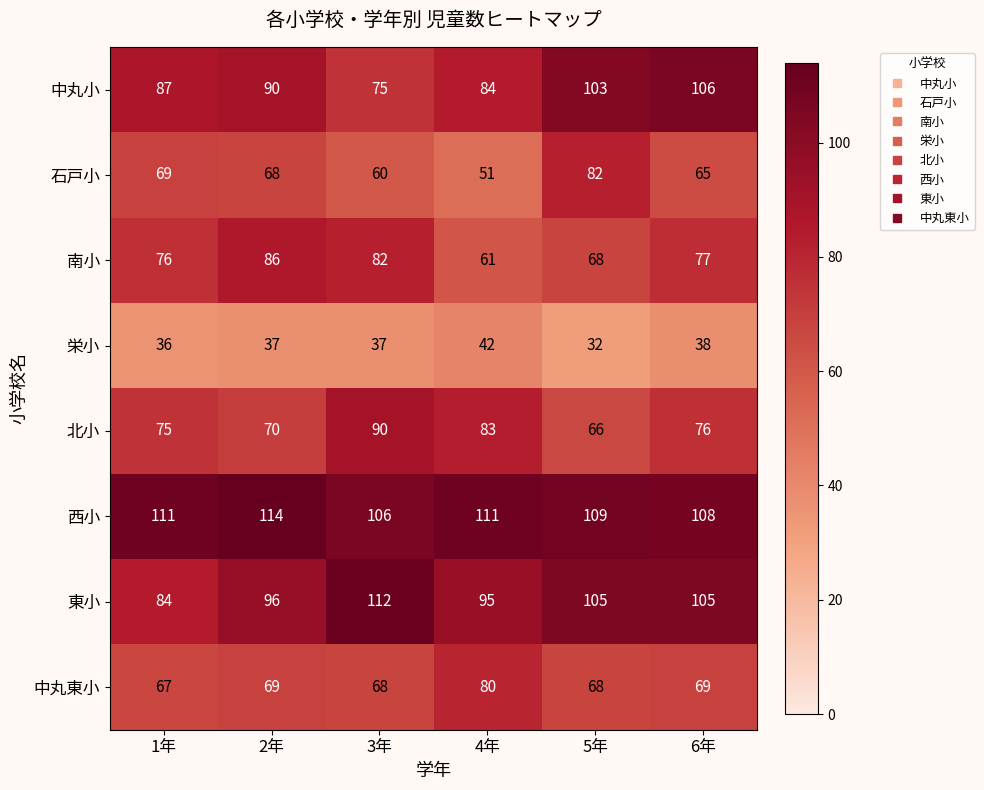

What is the difference between the second highest and minimum values in the 南小 series?

21